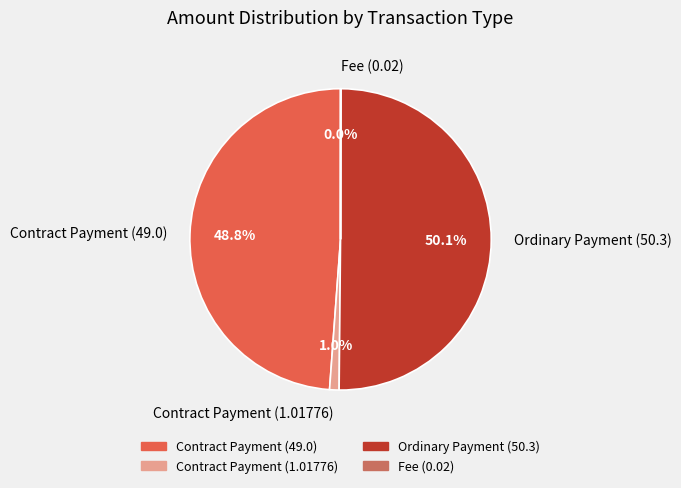

To the nearest percent, what percentage of the pie is Ordinary Payment (50.3)?

50%